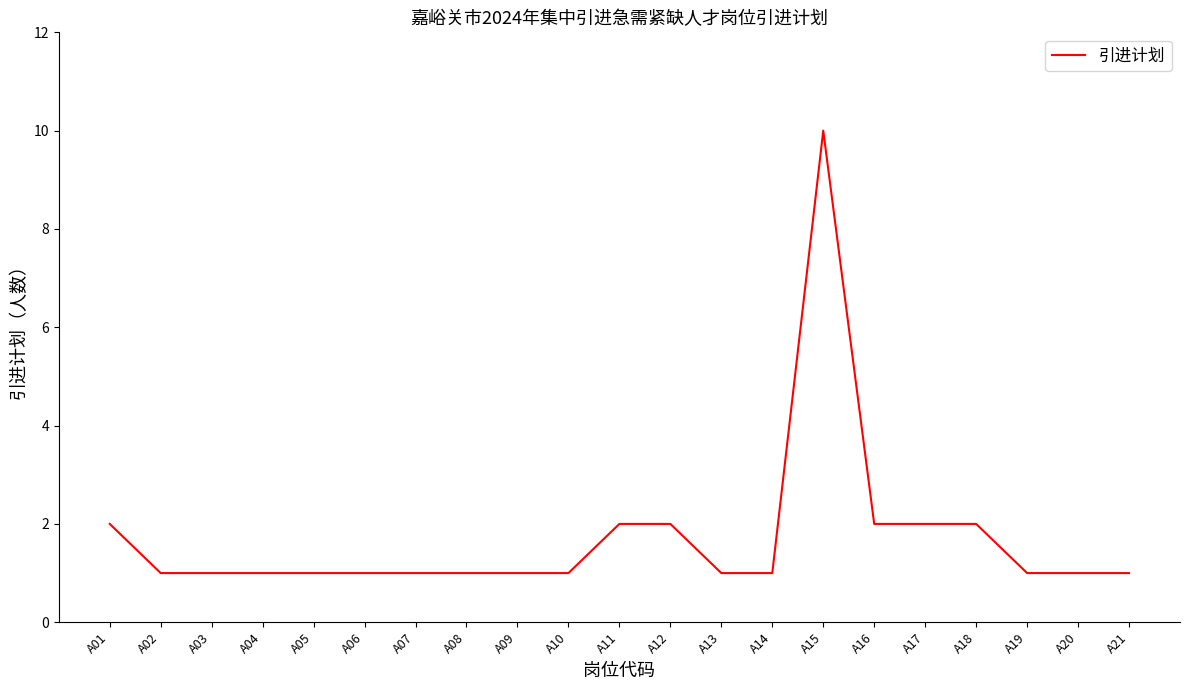

The chart shows a value of 1 at A14. True or false?

True